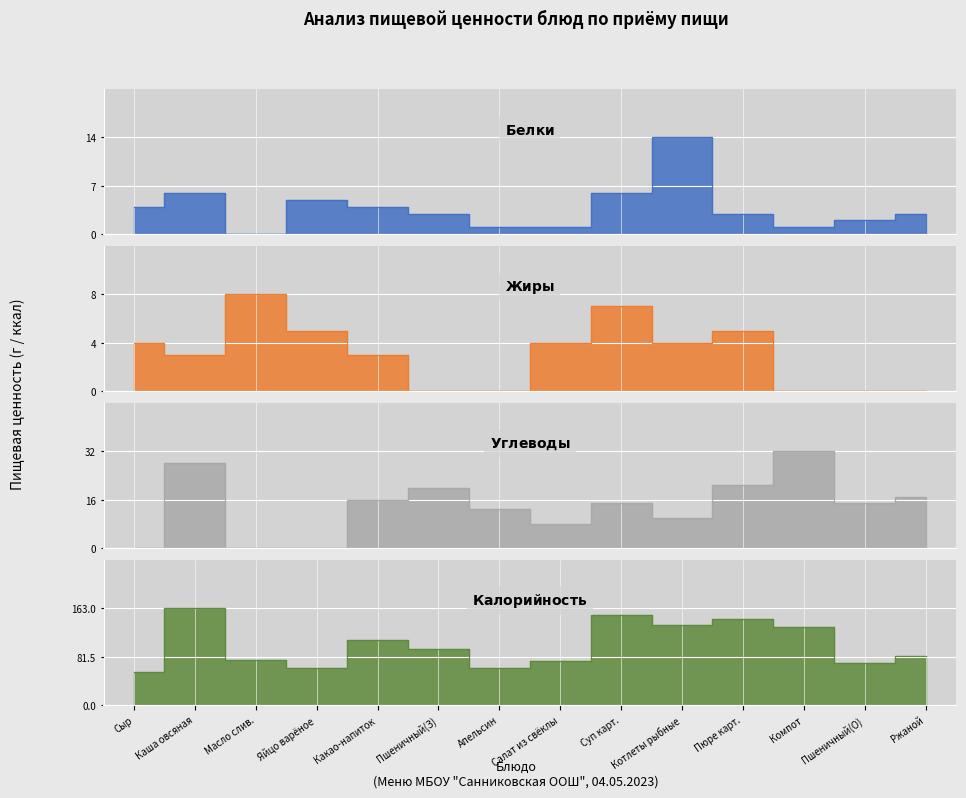

Read the Завтрак value at Каша овсяная.

163